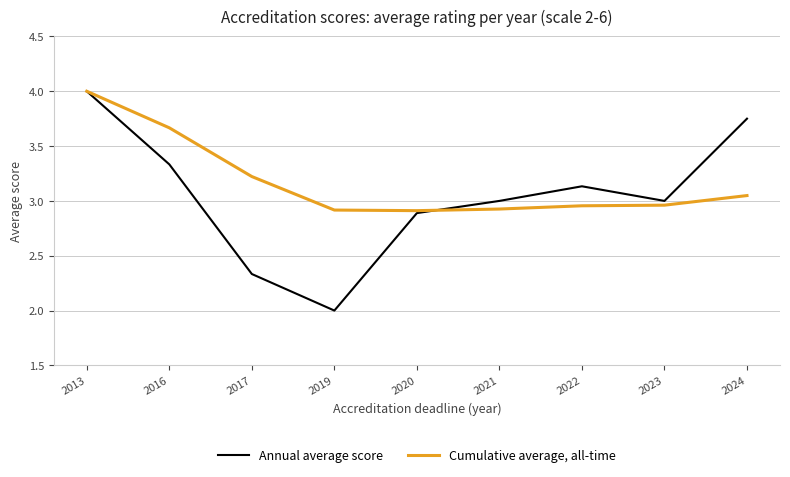

Is it true that Annual average score equals 1.4 at 2023?

False